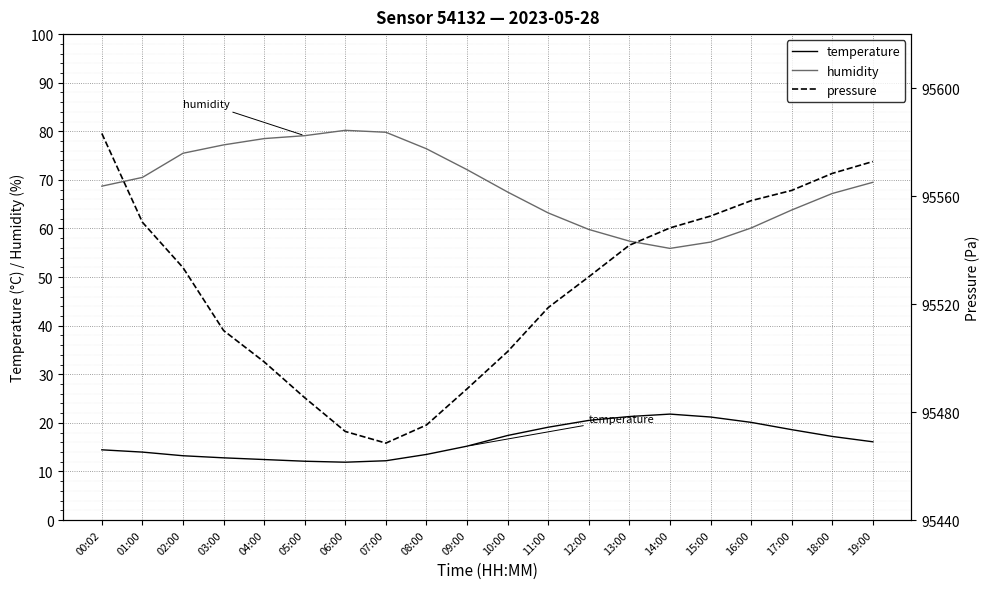

What is the average value of the humidity series?

69.0